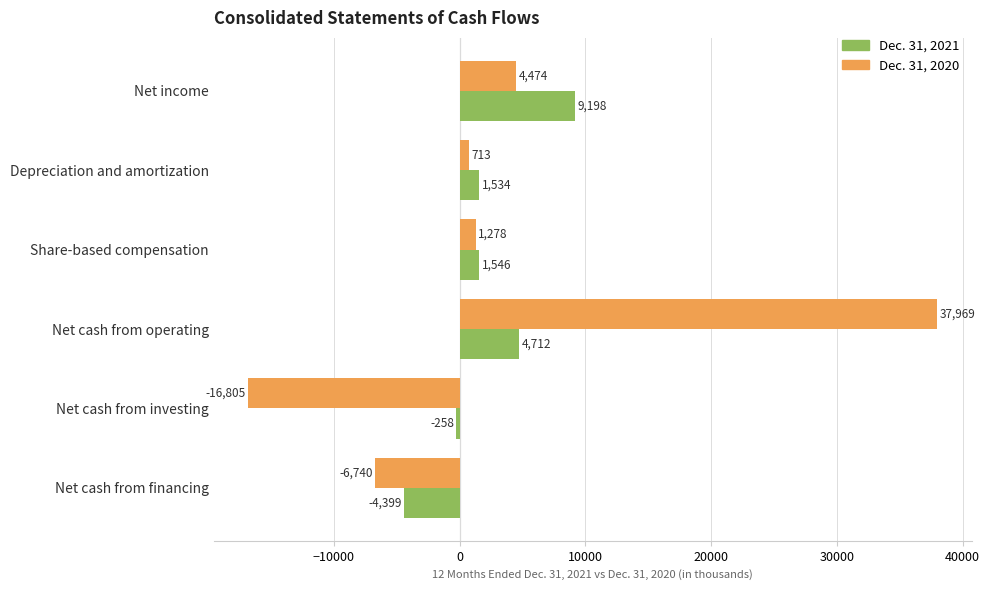

True or false: Dec. 31, 2021 has a value of -1643 at Net cash from financing.

False